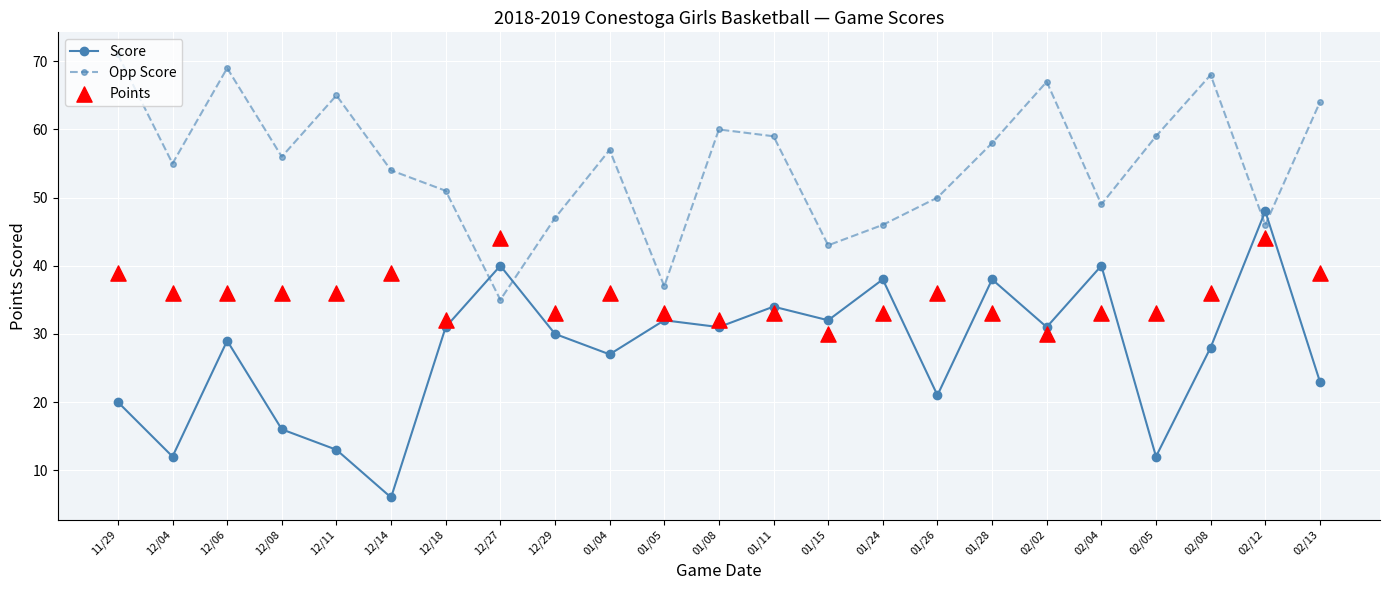

Which series has the largest total across all categories?

Opp Score